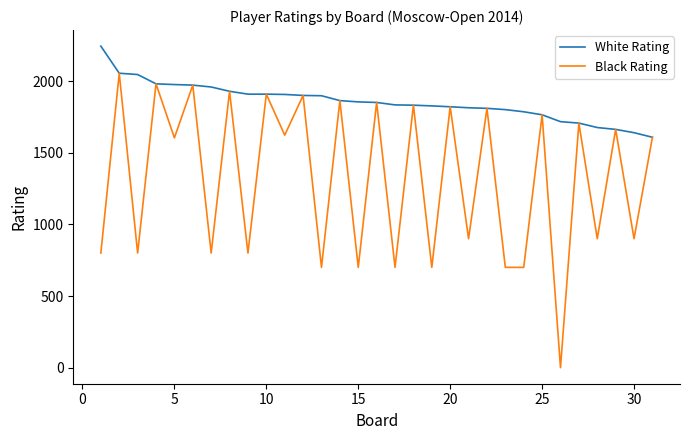

Which series has the largest total across all categories?

White Rating